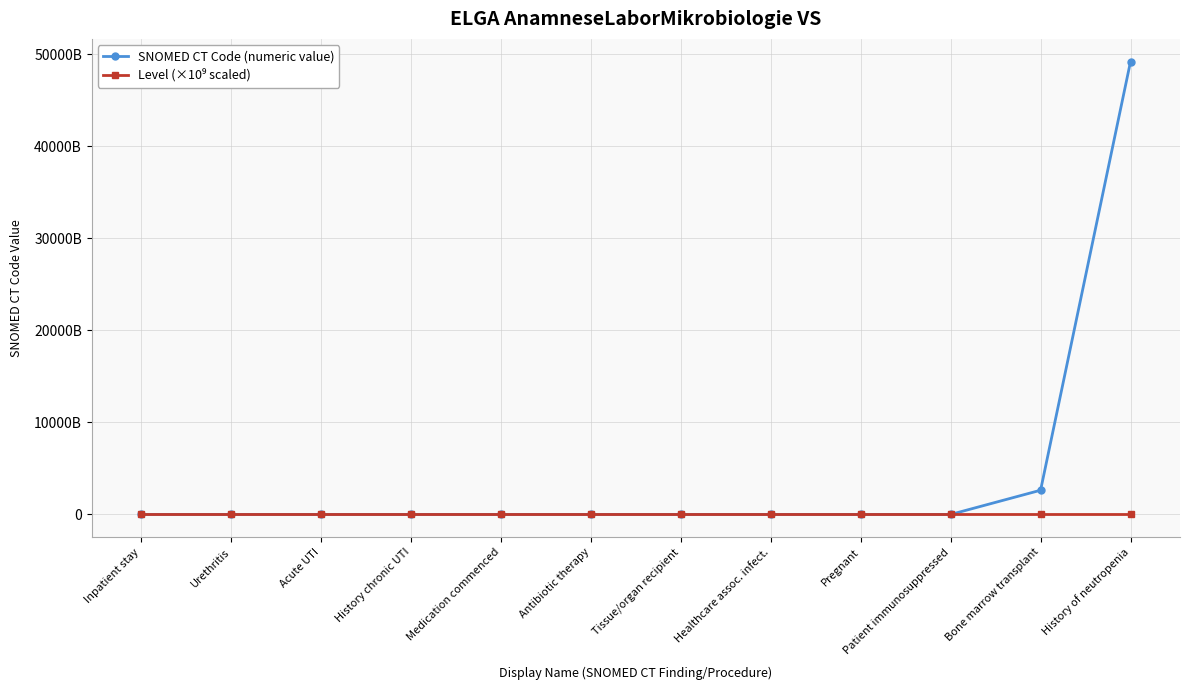

Is this an area chart (filled region under the line)?

No